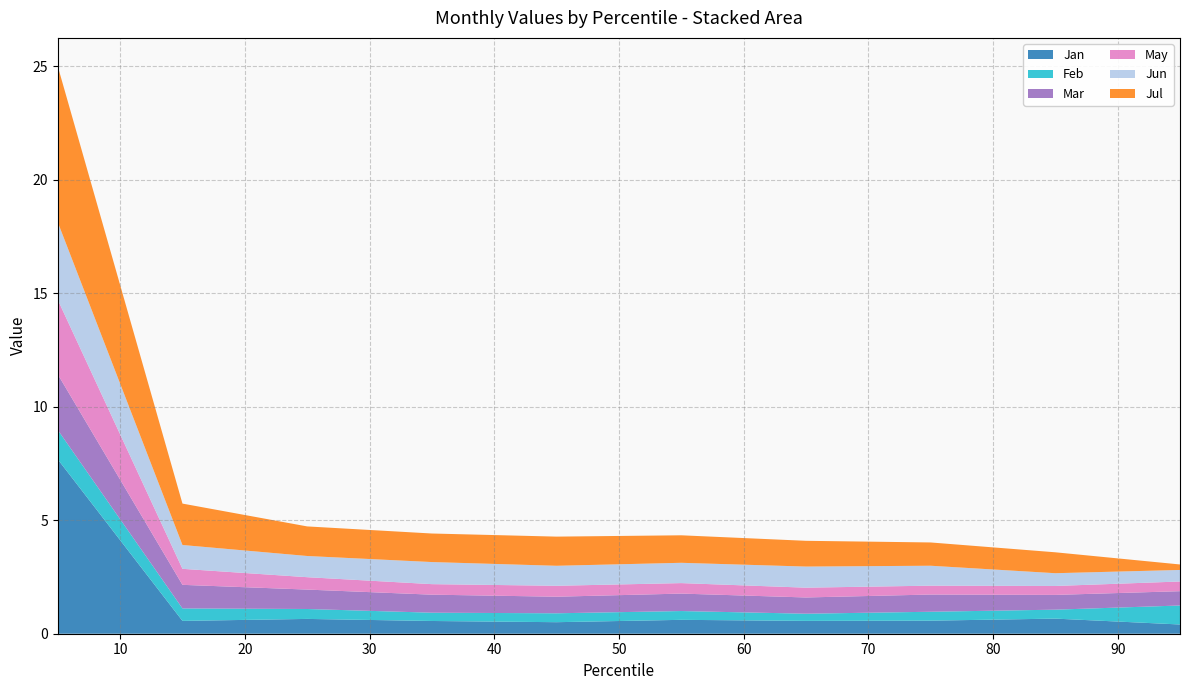

Reading left to right, list all the values displayed in this chart.

Jan: pct05=7.7	pct15=0.6	pct25=0.7	pct35=0.6	pct45=0.5	pct55=0.6	pct65=0.6	pct75=0.6	pct85=0.7	pct95=0.4
Feb: pct05=1.3	pct15=0.5	pct25=0.4	pct35=0.4	pct45=0.4	pct55=0.4	pct65=0.3	pct75=0.4	pct85=0.4	pct95=0.8
Mar: pct05=2.5	pct15=1.0	pct25=0.9	pct35=0.8	pct45=0.7	pct55=0.8	pct65=0.7	pct75=0.8	pct85=0.7	pct95=0.6
May: pct05=3.3	pct15=0.7	pct25=0.5	pct35=0.5	pct45=0.5	pct55=0.5	pct65=0.4	pct75=0.4	pct85=0.4	pct95=0.4
Jun: pct05=3.4	pct15=1.1	pct25=0.9	pct35=1.0	pct45=0.9	pct55=0.9	pct65=0.9	pct75=0.9	pct85=0.6	pct95=0.5
Jul: pct05=6.9	pct15=1.8	pct25=1.3	pct35=1.3	pct45=1.3	pct55=1.2	pct65=1.1	pct75=1.0	pct85=0.9	pct95=0.2